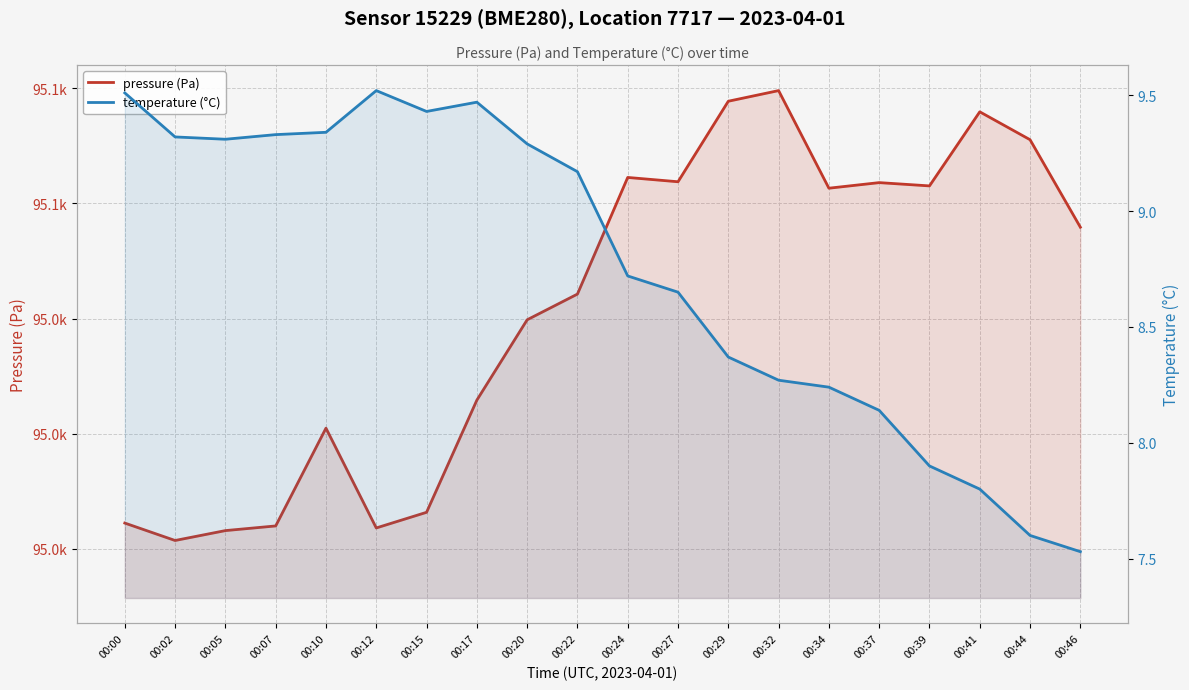

Which series has the largest total across all categories?

pressure (Pa)